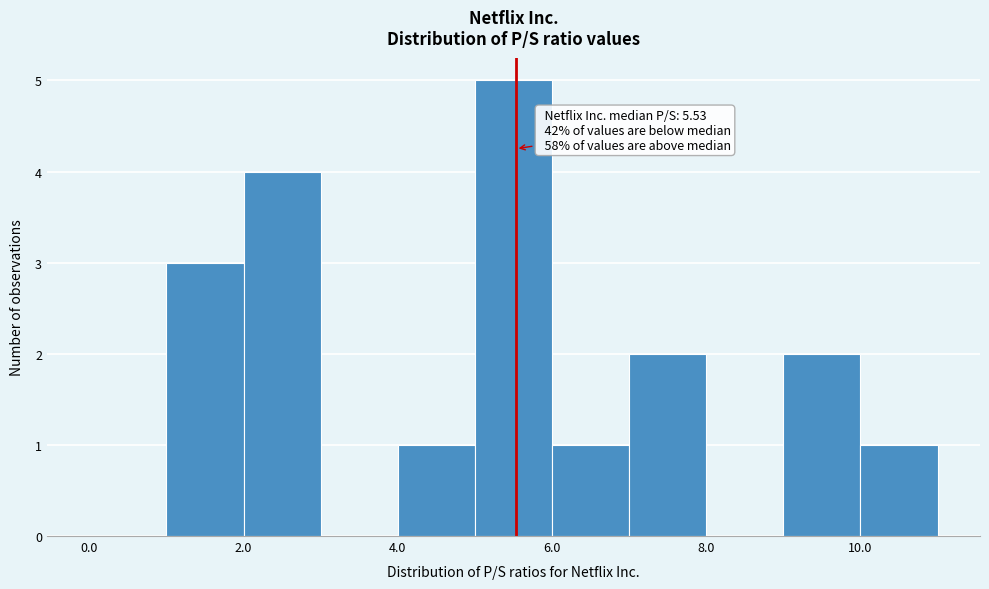

Which range on the x-axis has the tallest bar?

5 to 6